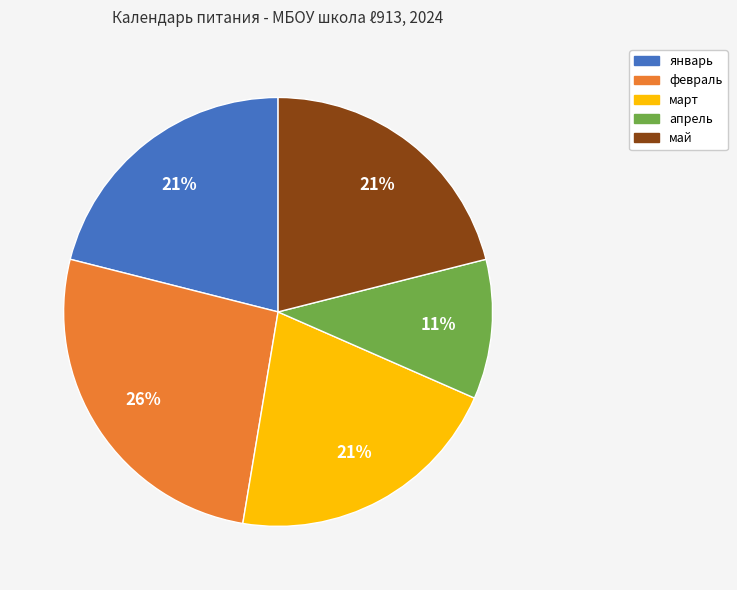

What is the ratio of the value at март to the value at январь?

1.0